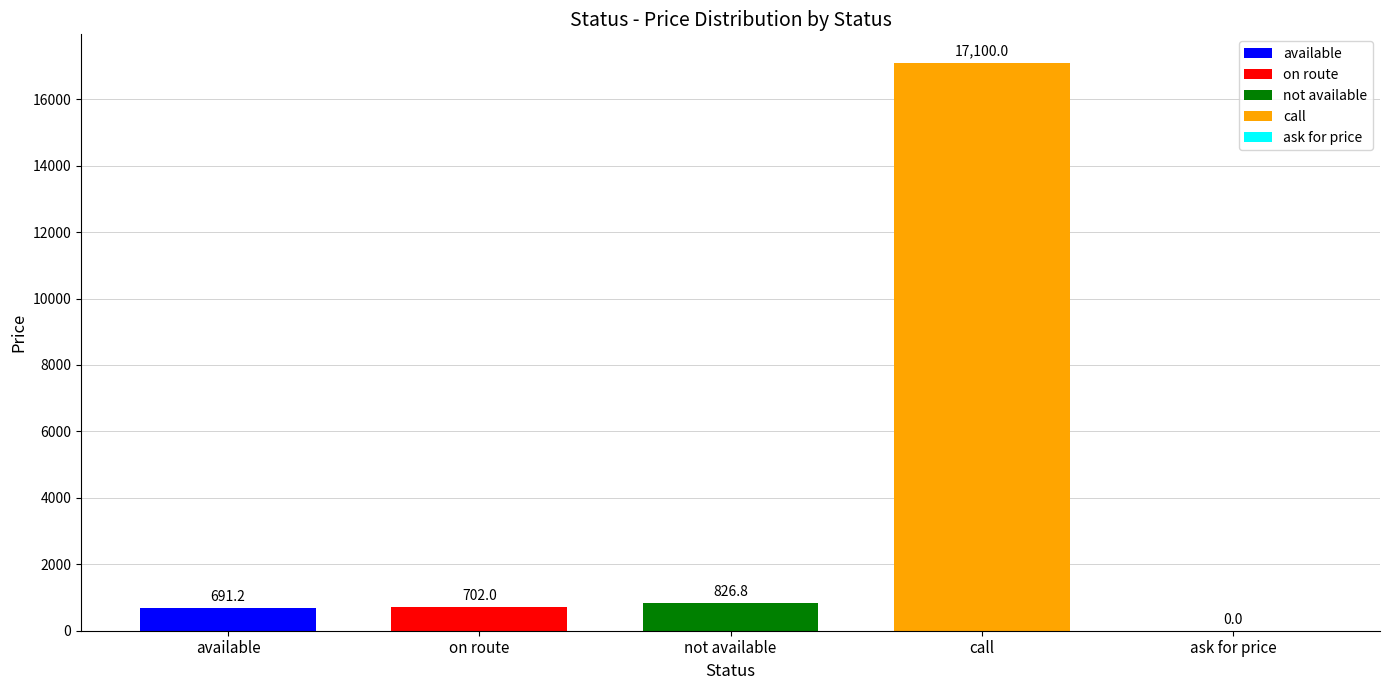

What is the difference between the values at available and on route?

10.8